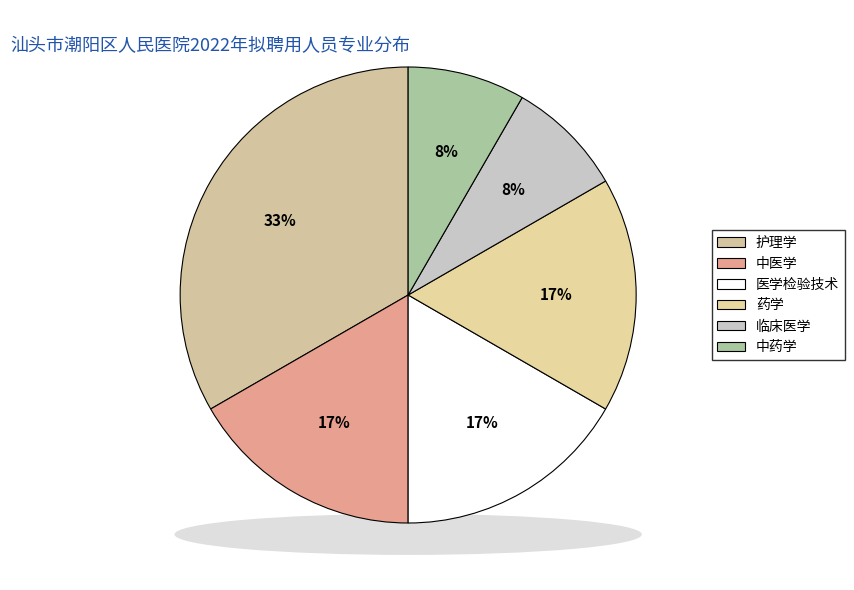

What percentage is NOT represented by 中医学?

83.3%